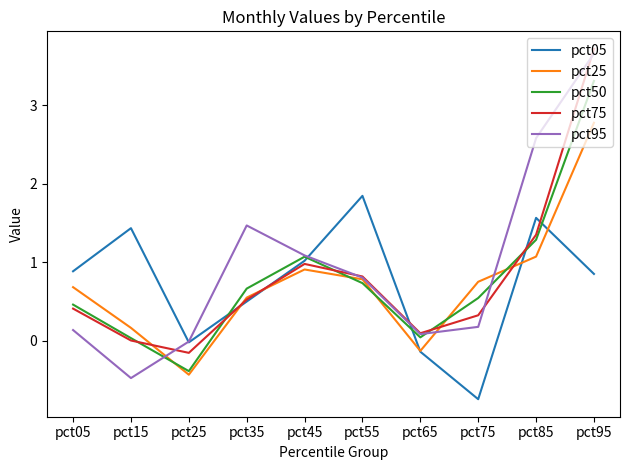

Between which two adjacent categories do pct50 and pct05 first intersect?

pct25 and pct35